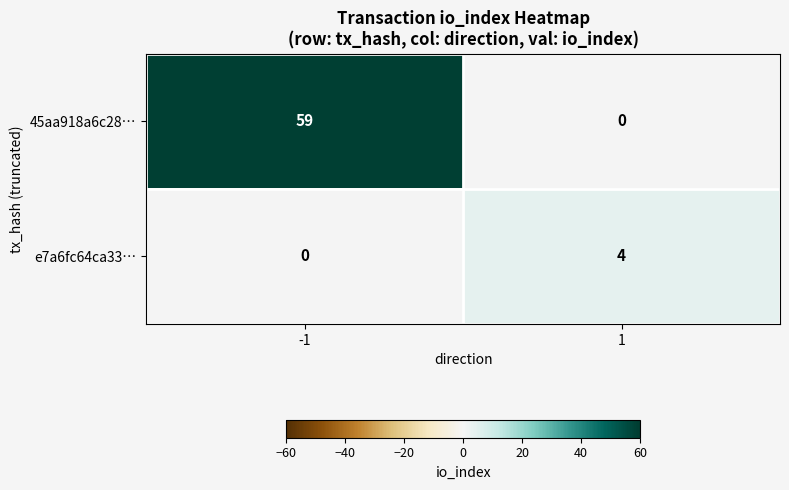

Is it true that e7a6fc64ca33… equals 0 at -1?

True